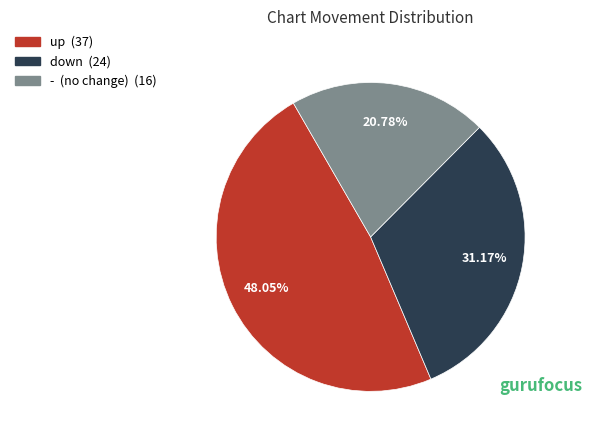

To the nearest percent, what is the average slice percentage?

33%